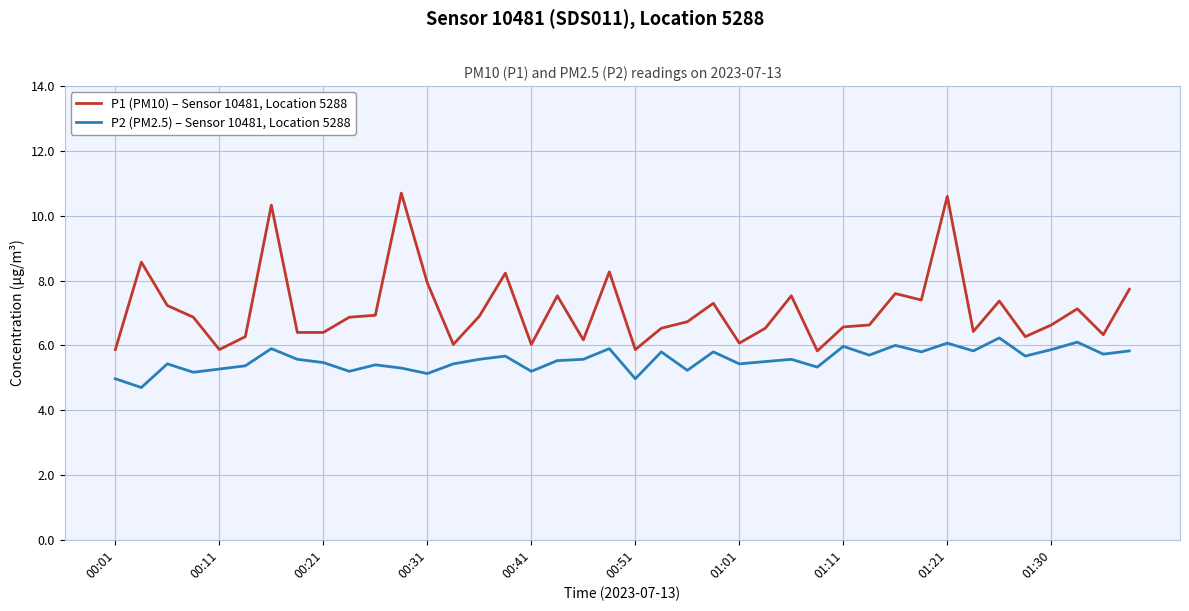

Which series has the widest spread of values?

P1 (PM10) – Sensor 10481, Location 5288